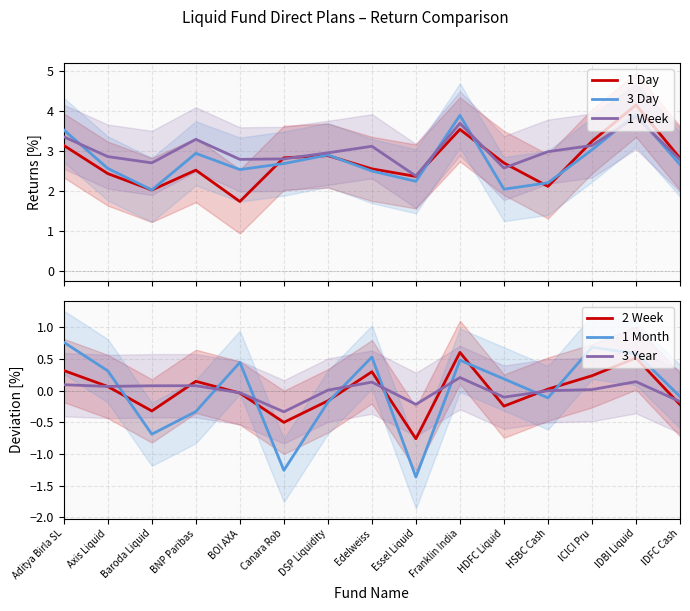

List the labels in order of 1 Month value, smallest first.

Essel Liquid, Canara Rob, Baroda Liquid, BNP Paribas, DSP Liquidity, HSBC Cash, IDFC Cash, HDFC Liquid, Axis Liquid, BOI AXA, Franklin India, Edelweiss, IDBI Liquid, ICICI Pru, Aditya Birla SL